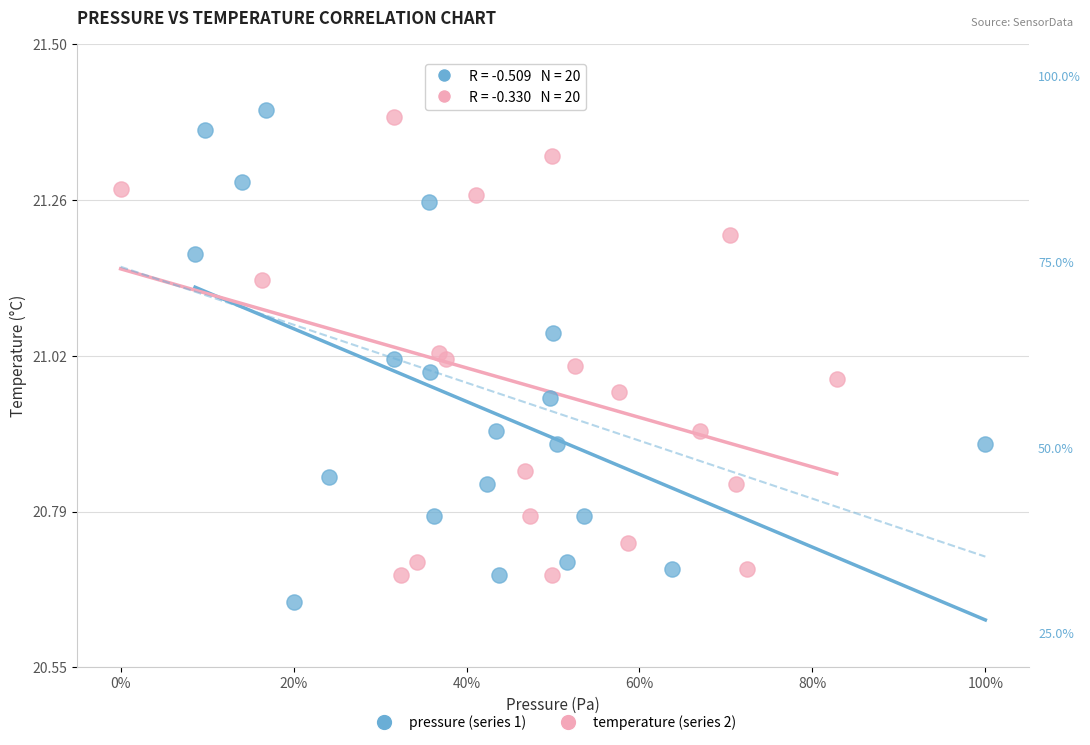

What are all the series names shown in the legend?

pressure (series 1), temperature (series 2)